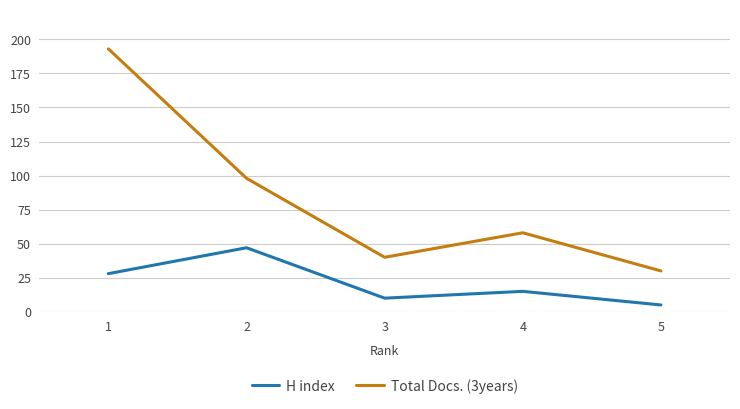

What is the difference between the maximum and minimum values in the Total Docs. (3years) series?

163